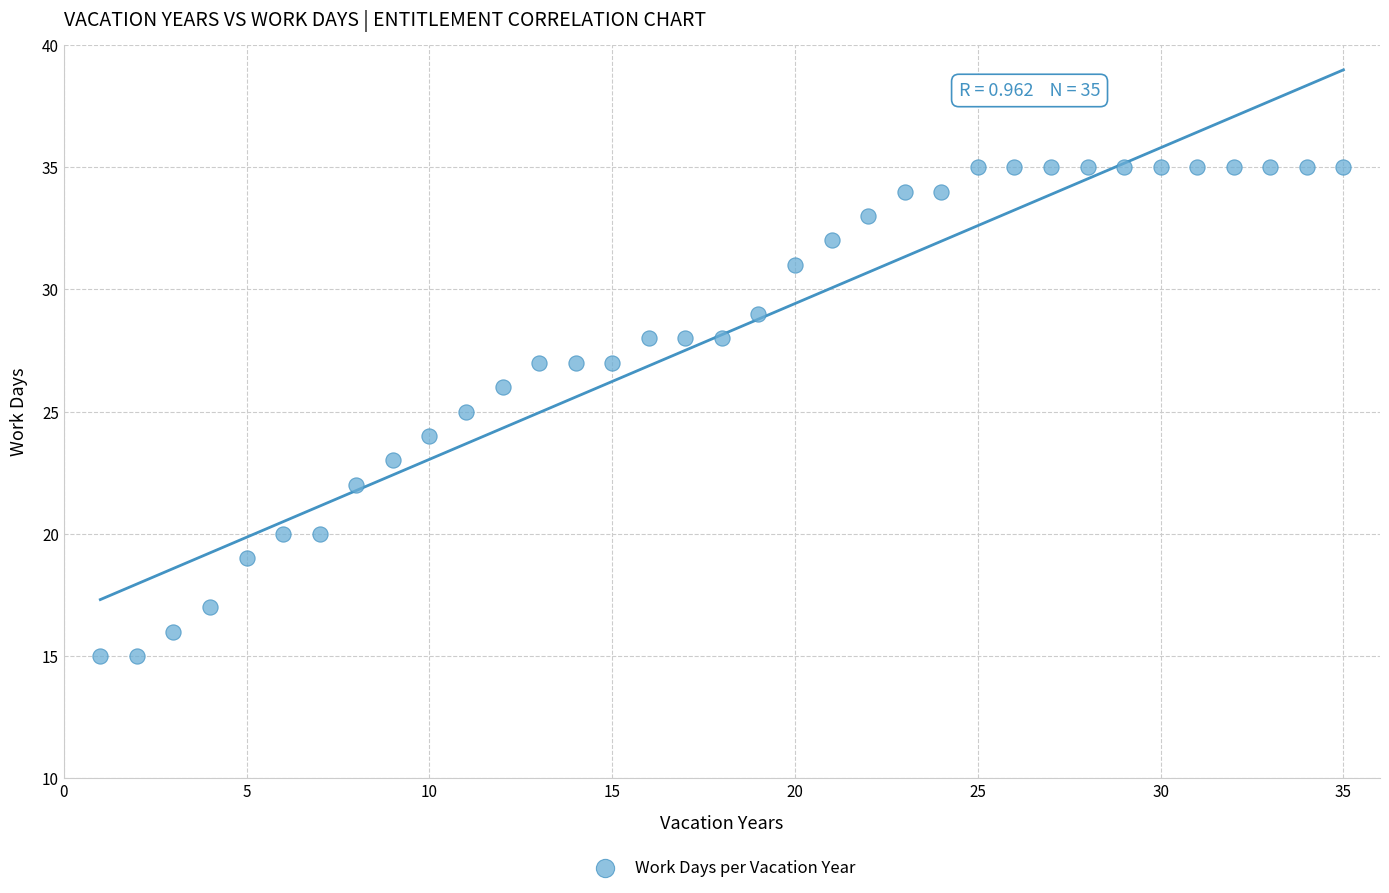

What is the range of X values (max minus min)?

34